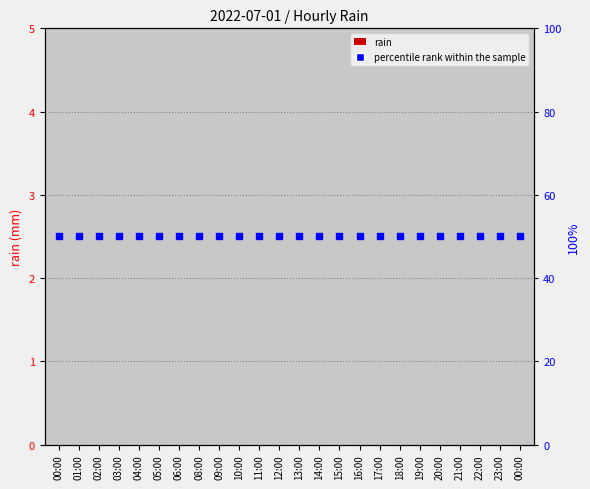

At how many categories does at least one series exceed 42?

24